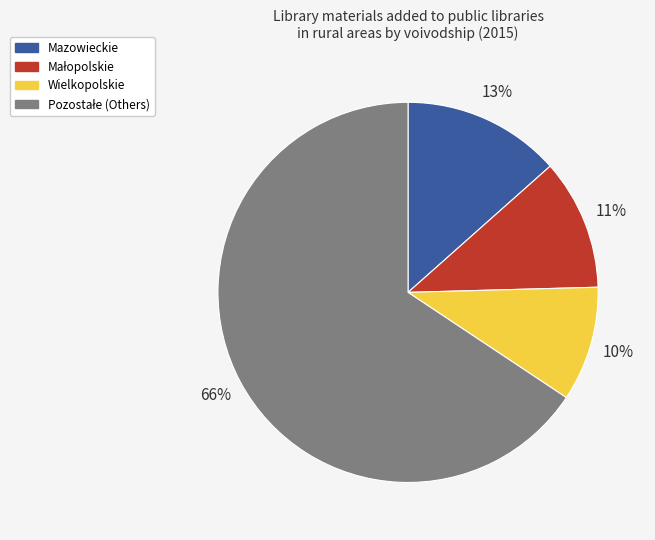

To the nearest percent, what is the difference between the largest and smallest slice percentages?

56%